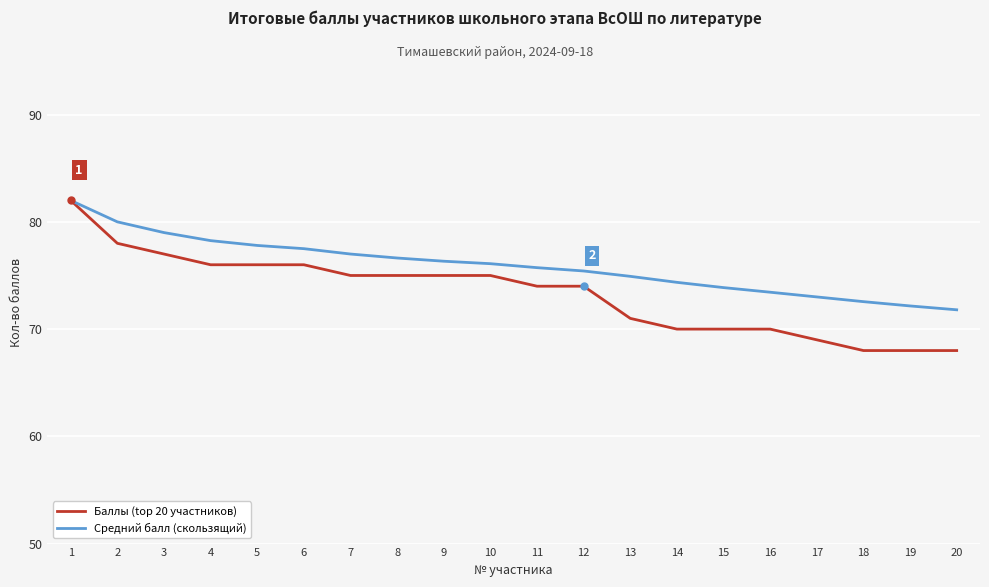

Which series has the widest spread of values?

Баллы (top 20 участников)